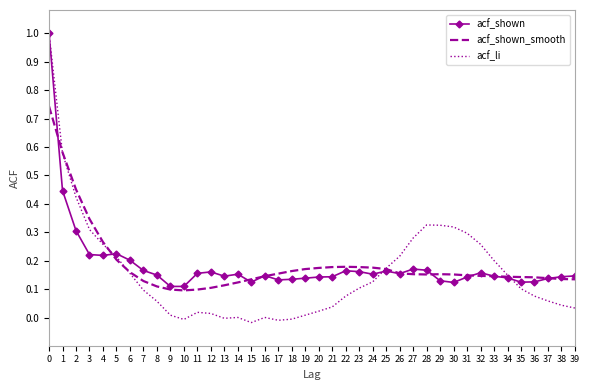

Is the value of acf_li at 25 greater than the value of acf_shown_smooth at 38?

Yes